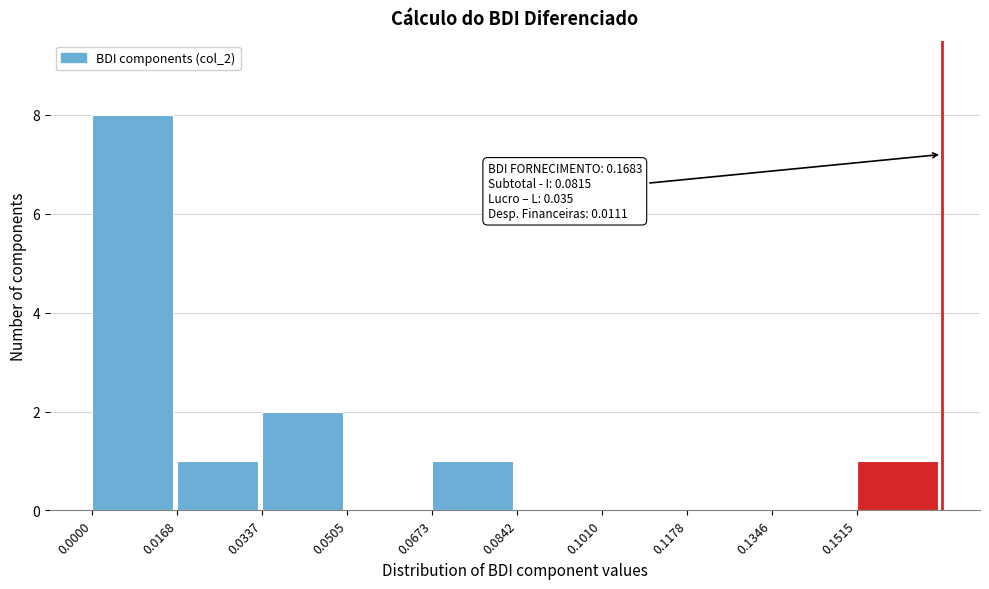

Over which range of the x-axis is the bar tallest?

0.000 to 0.016